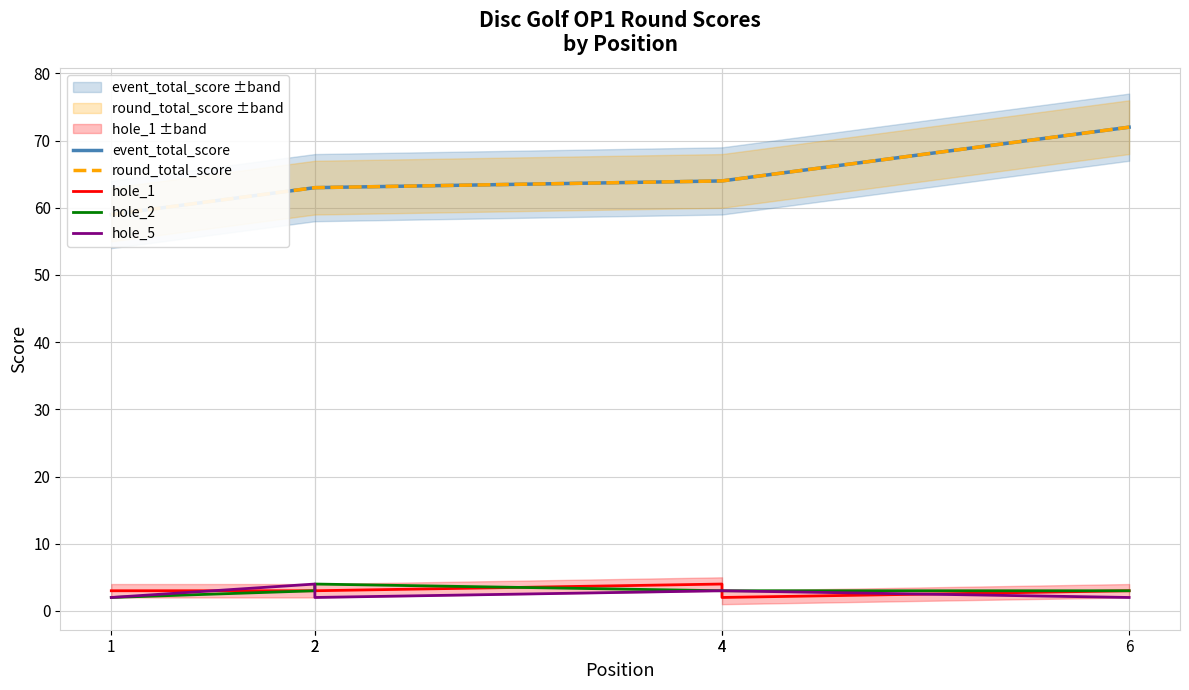

Does the chart have visible grid lines?

Yes